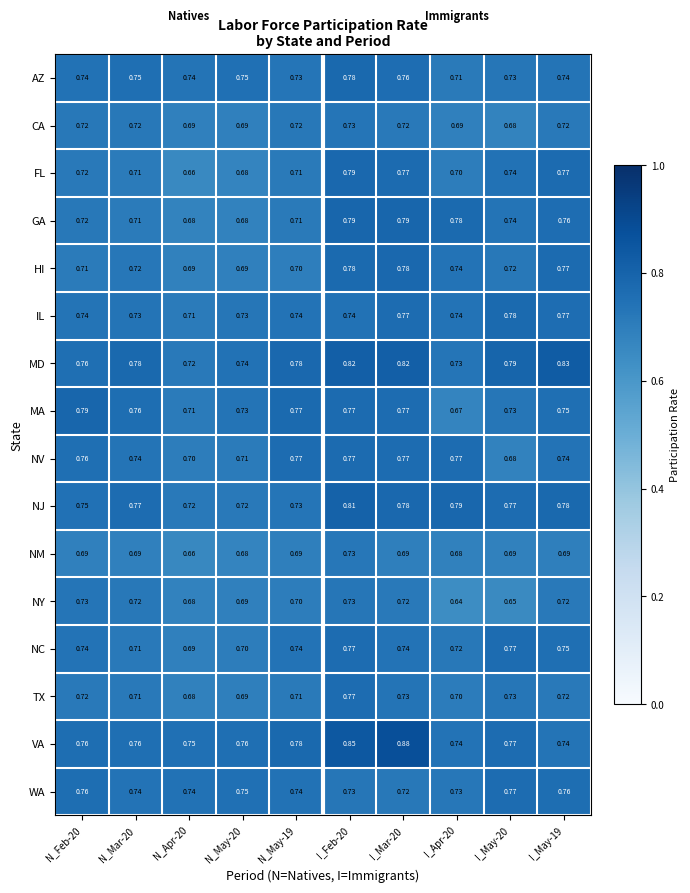

Is the value of NV at N_May-19 greater than the value of NY at N_Apr-20?

Yes